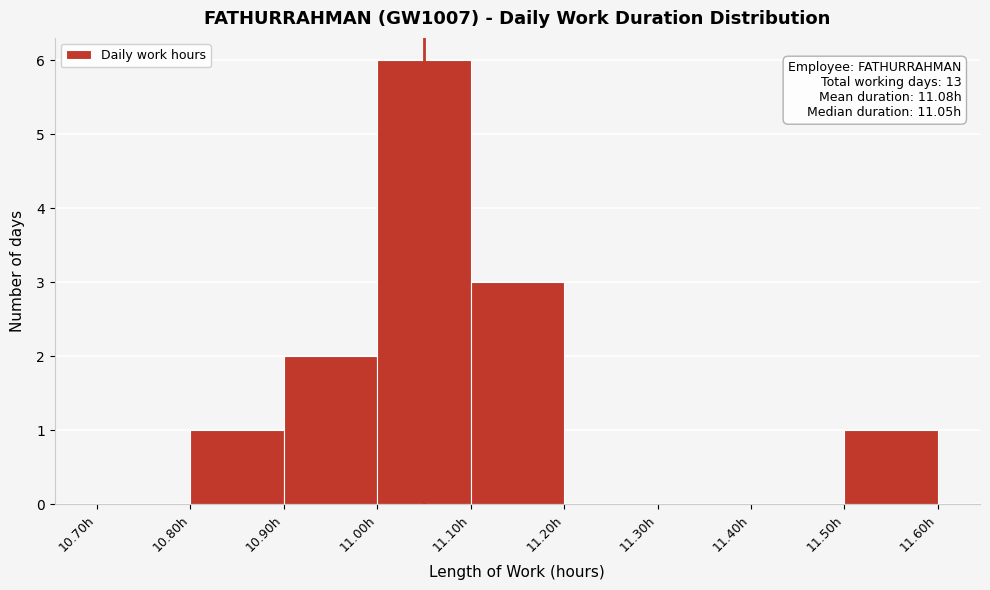

Which range on the x-axis has the tallest bar?

11.0 to 11.1